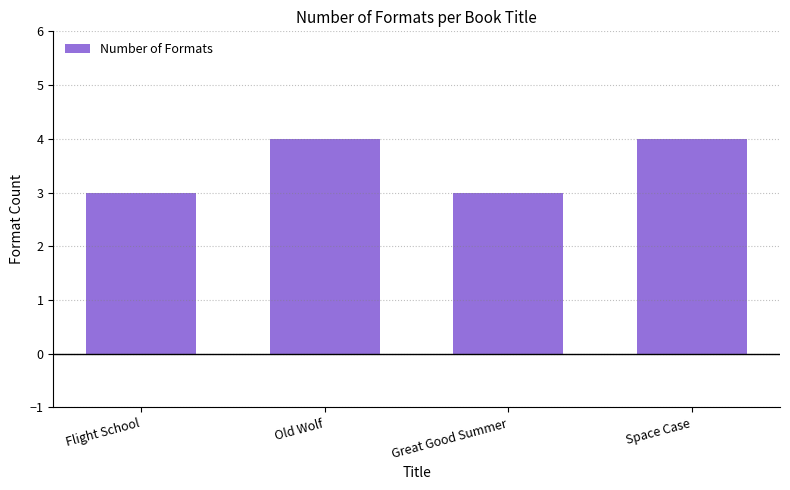

What is the change in value from Great Good Summer to Space Case?

+1